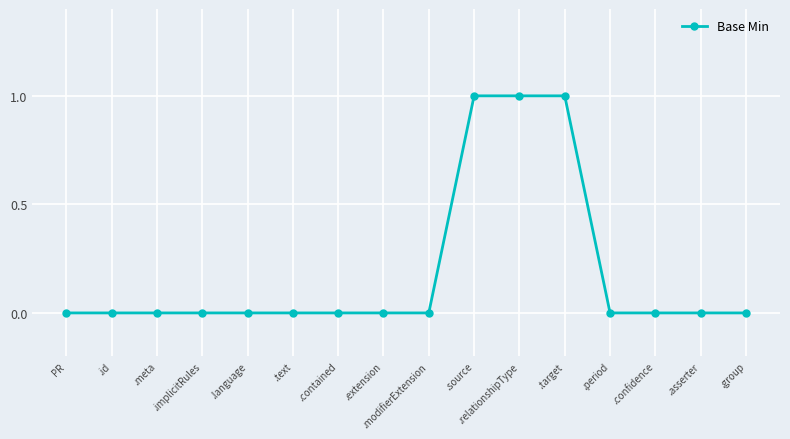

Reading left to right, list all the values displayed in this chart.

PR=0	.id=0	.meta=0	.implicitRules=0	.language=0	.text=0	.contained=0	.extension=0	.modifierExtension=0	.source=1	.relationshipType=1	.target=1	.period=0	.confidence=0	.asserter=0	.group=0